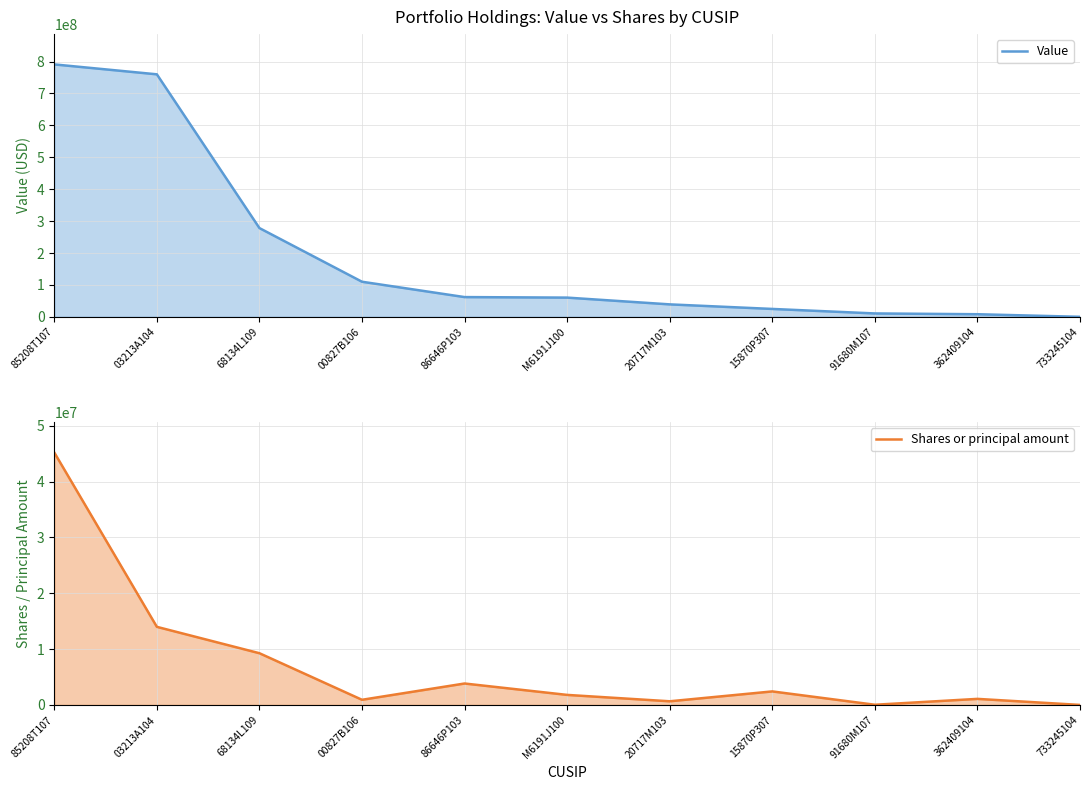

What is the difference between the Value values at 03213A104 and M6191J100?

699704000